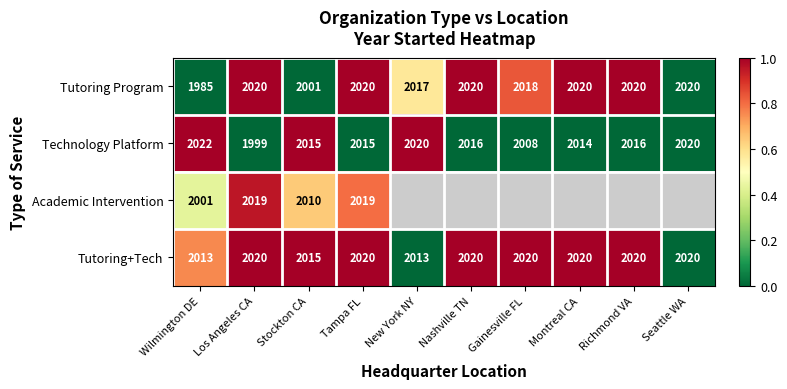

True or false: Tutoring Program has a value of 2020 at Los Angeles CA.

True